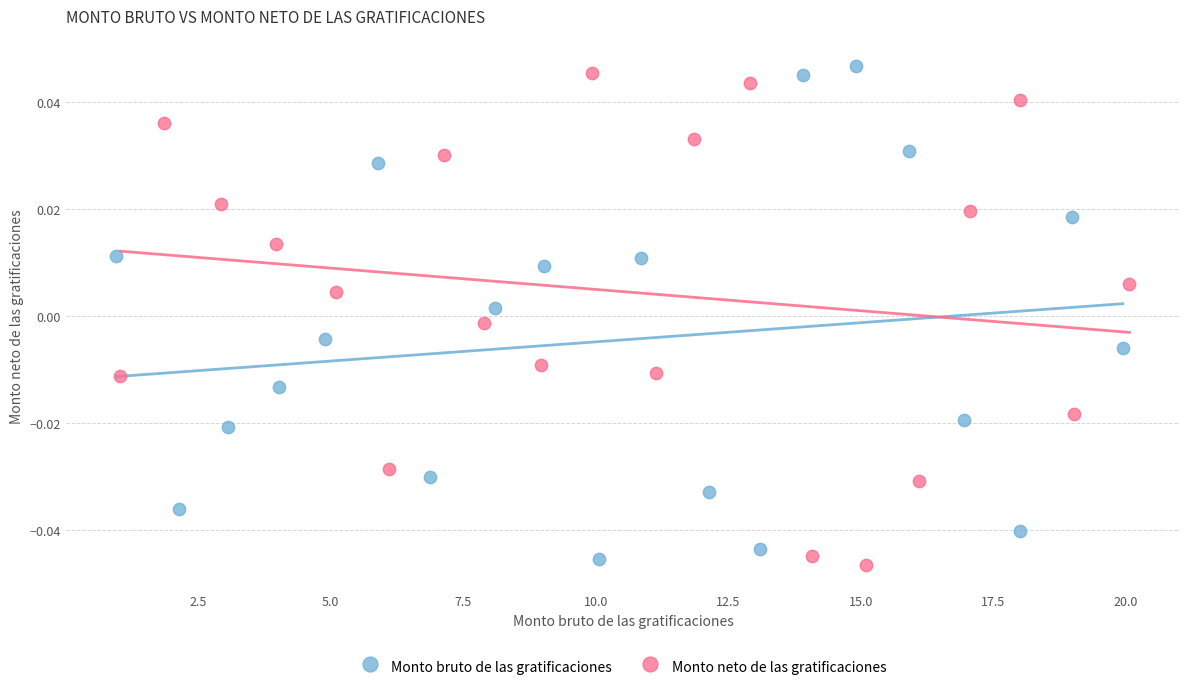

What are all the series names shown in the legend?

Monto bruto de las gratificaciones, Monto neto de las gratificaciones